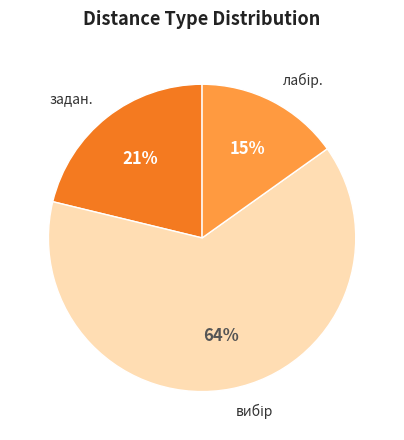

Is there any slice that represents more than half of the pie?

Yes